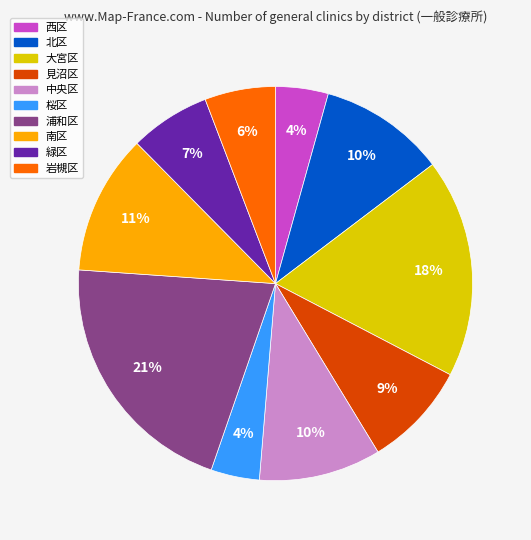

Does 浦和区 represent more than half of the total?

No